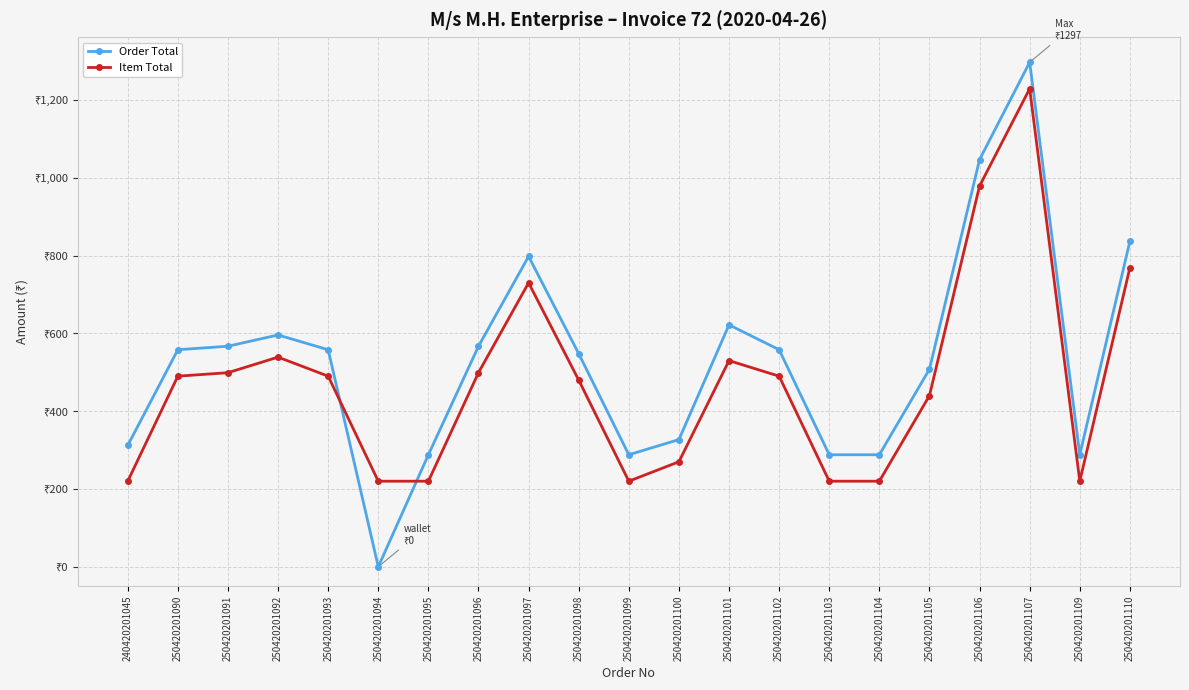

True or false: Item Total and Order Total intersect in this chart.

True